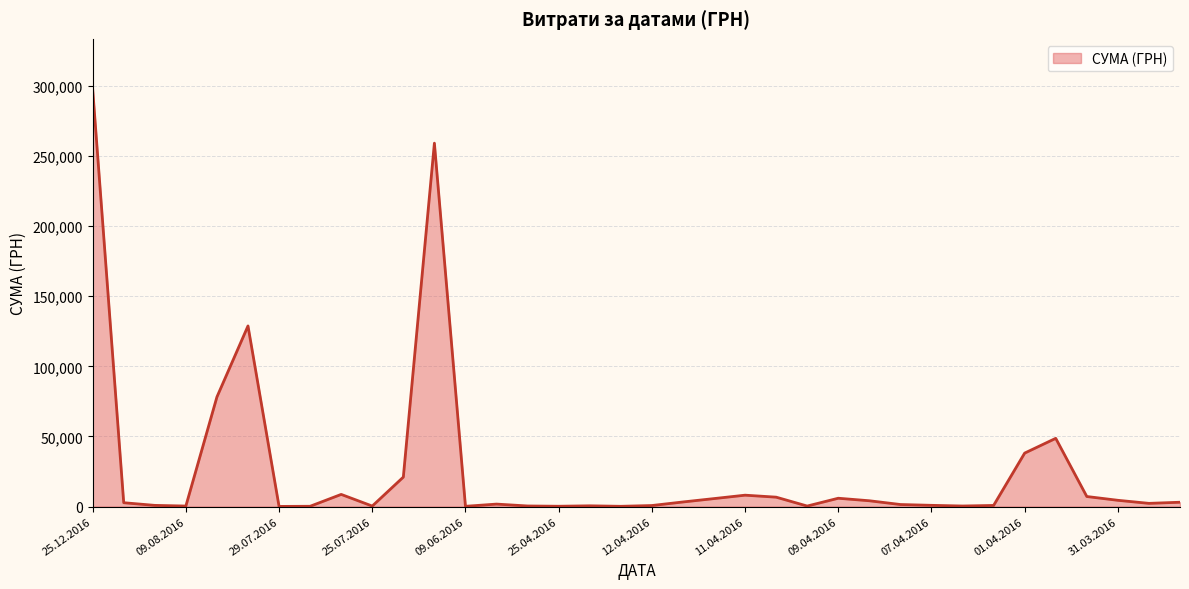

How many lines are shown in the chart?

1